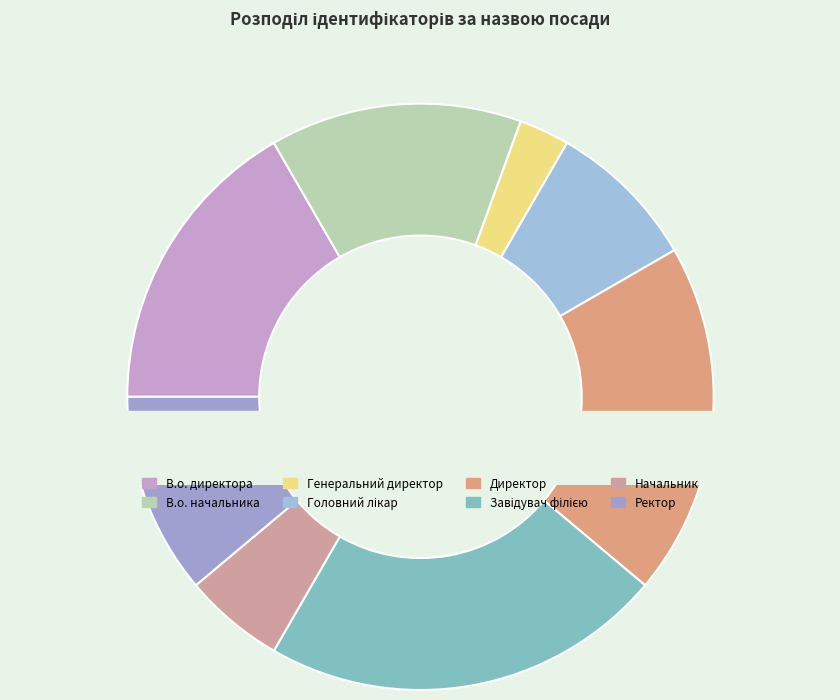

Which has a higher value, Завідувач філією or Генеральний директор?

Завідувач філією